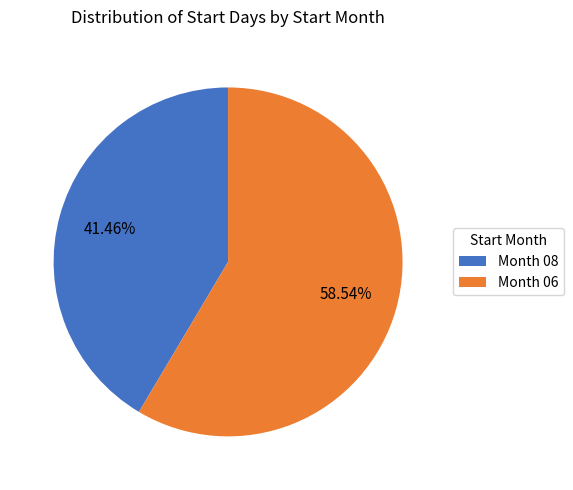

What is the largest slice in the pie chart?

Month 06